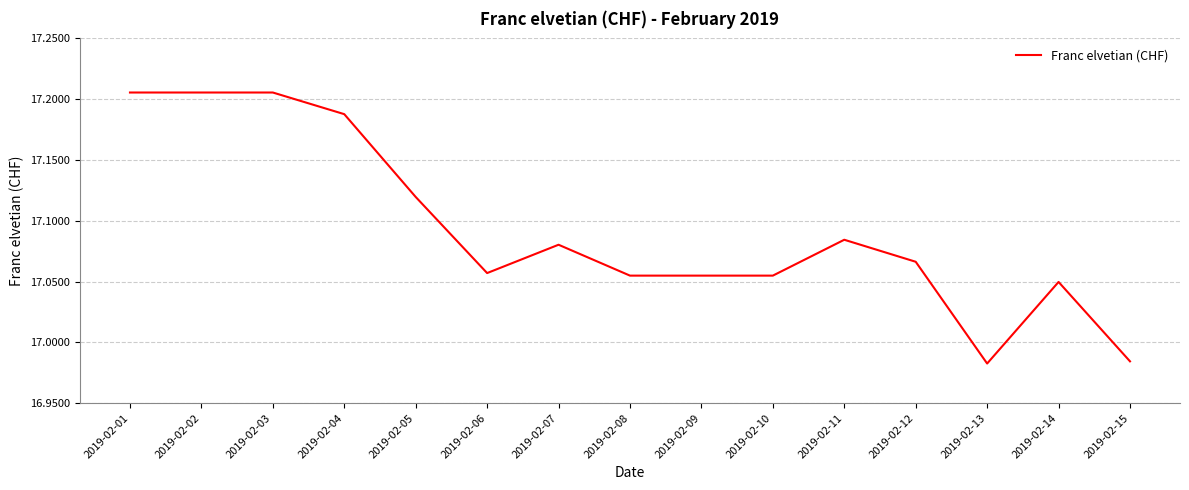

At which label does the data first exceed 17?

2019-02-01